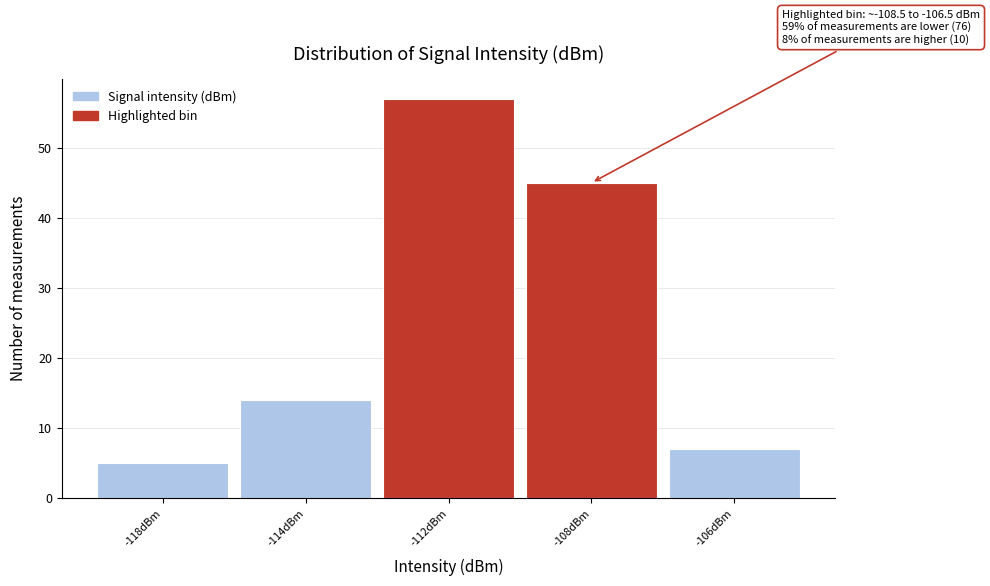

Reading left to right, transcribe all the data shown in this chart.

5	14	57	45	7